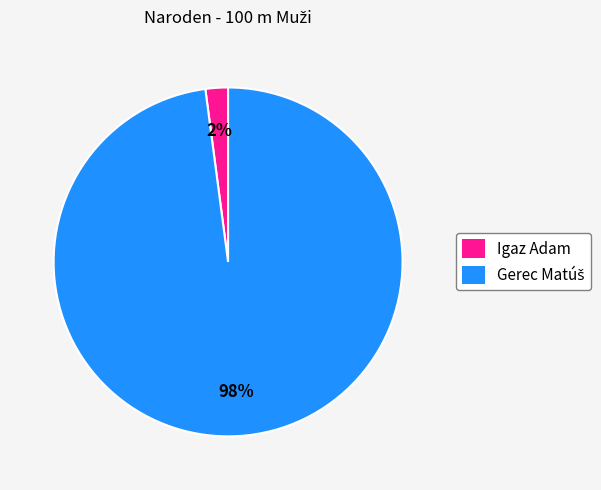

Which slice is the smallest?

Igaz Adam